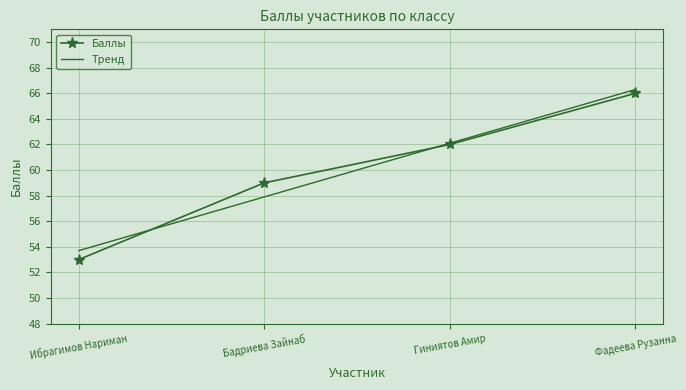

List the labels in order of Баллы value, smallest first.

Ибрагимов Нариман, Бадриева Зайнаб, Гиниятов Амир, Фадеева Рузанна